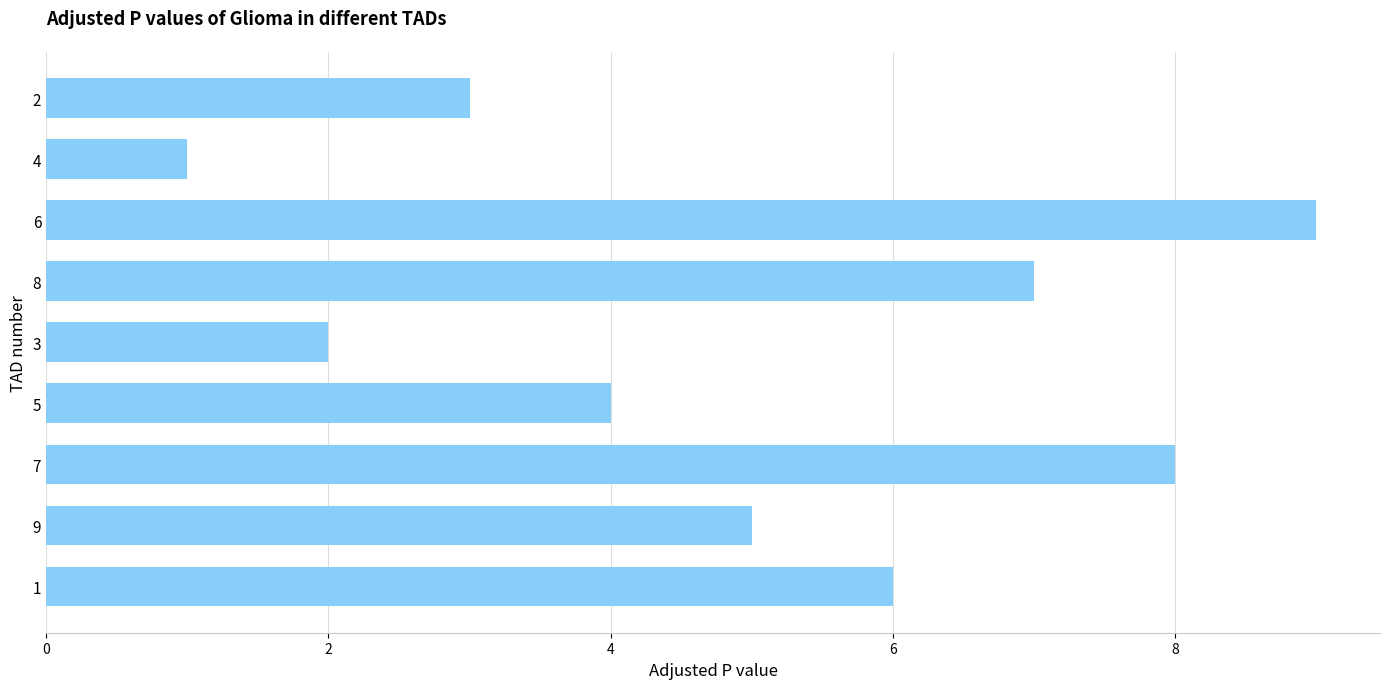

Count the number of categories in the chart.

9